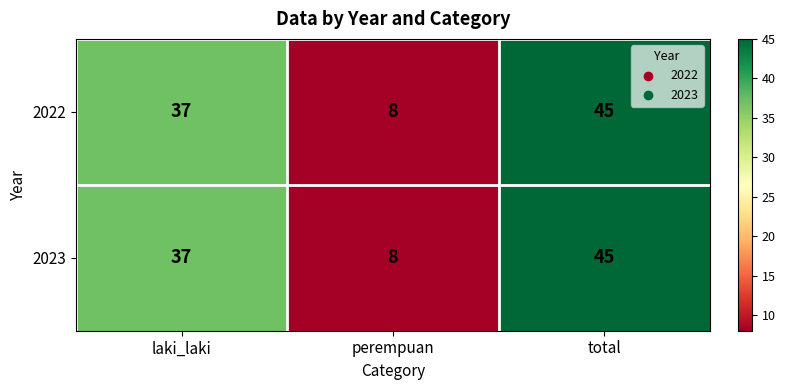

What is the difference between the maximum and minimum values in the 2023 series?

37